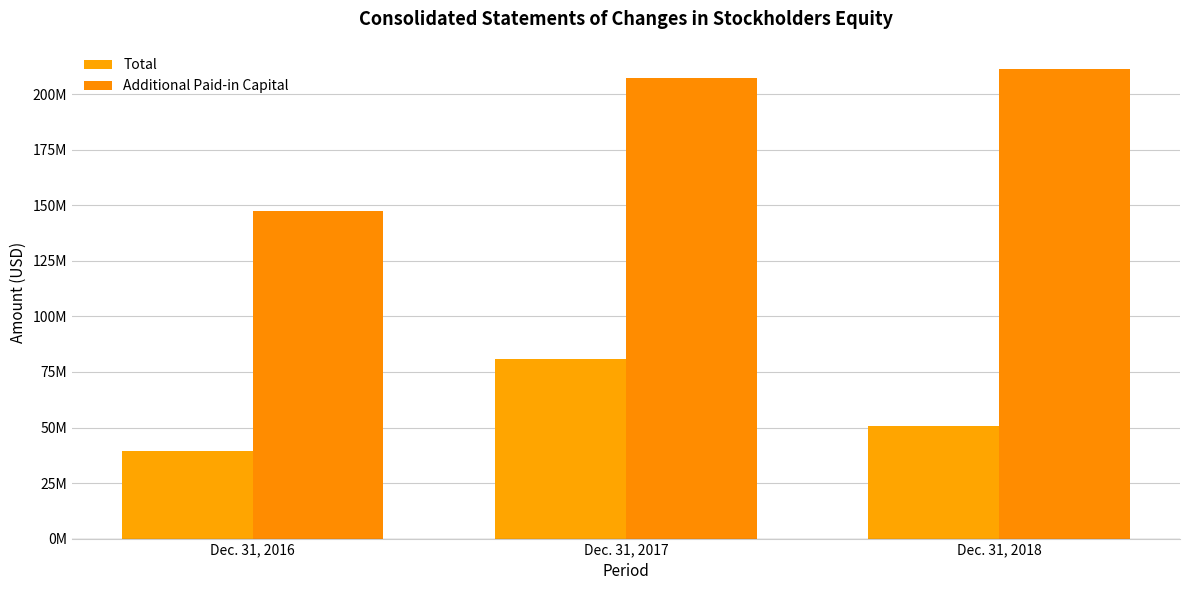

At how many categories does at least one series exceed 164875131?

2